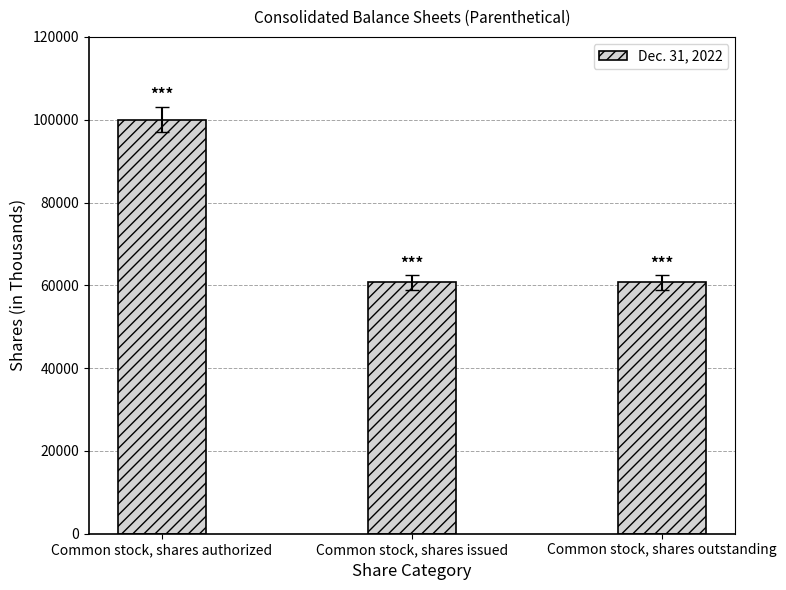

What is the average value?

73849